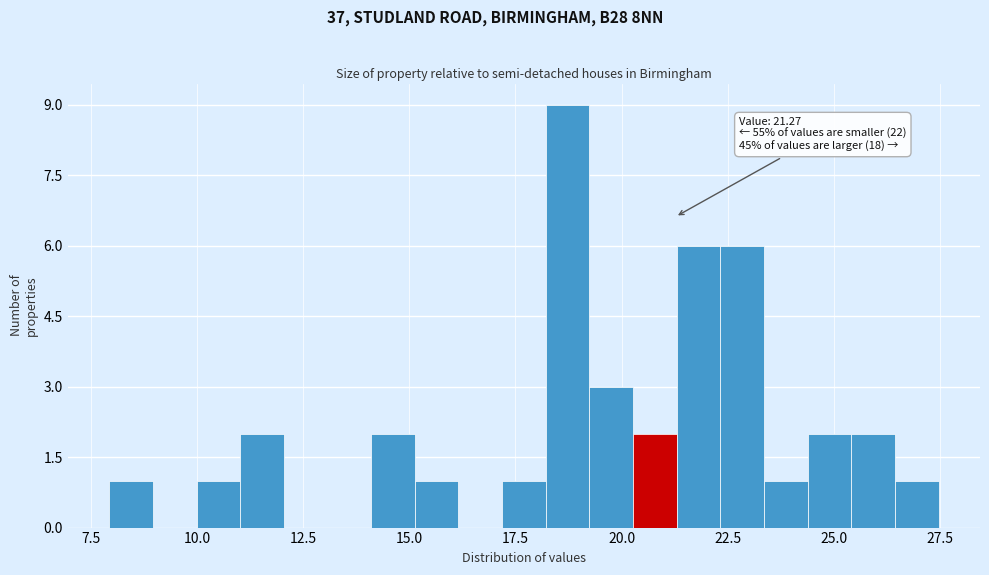

Read against the x-axis, roughly where is the centre of the tallest bar?

18.5